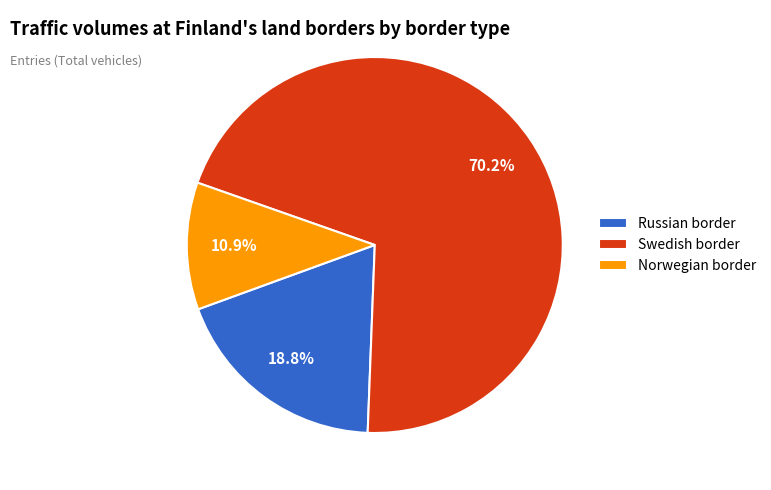

What percentage is the Norwegian border slice, to the nearest percent?

11%